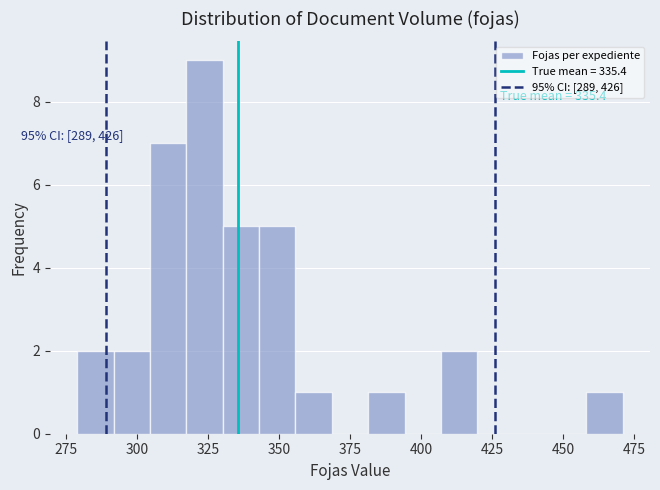

Around what value on the x-axis is the tallest bar? Give the approximate position of its centre, as read against the axis.

325